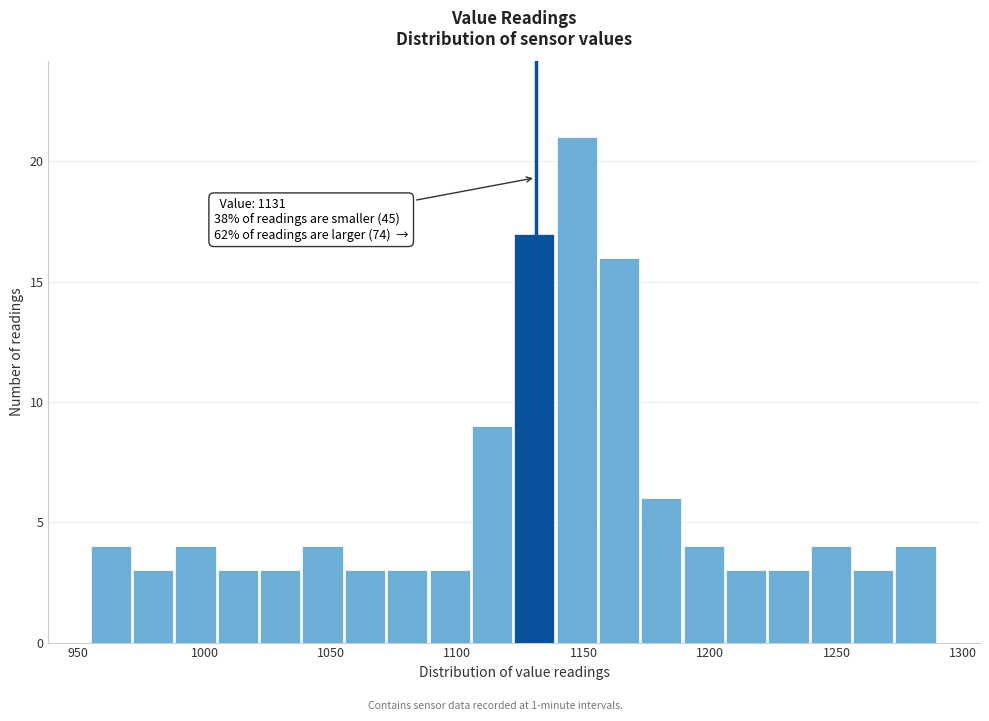

Around what value on the x-axis is the tallest bar? Give the approximate position of its centre, as read against the axis.

1145